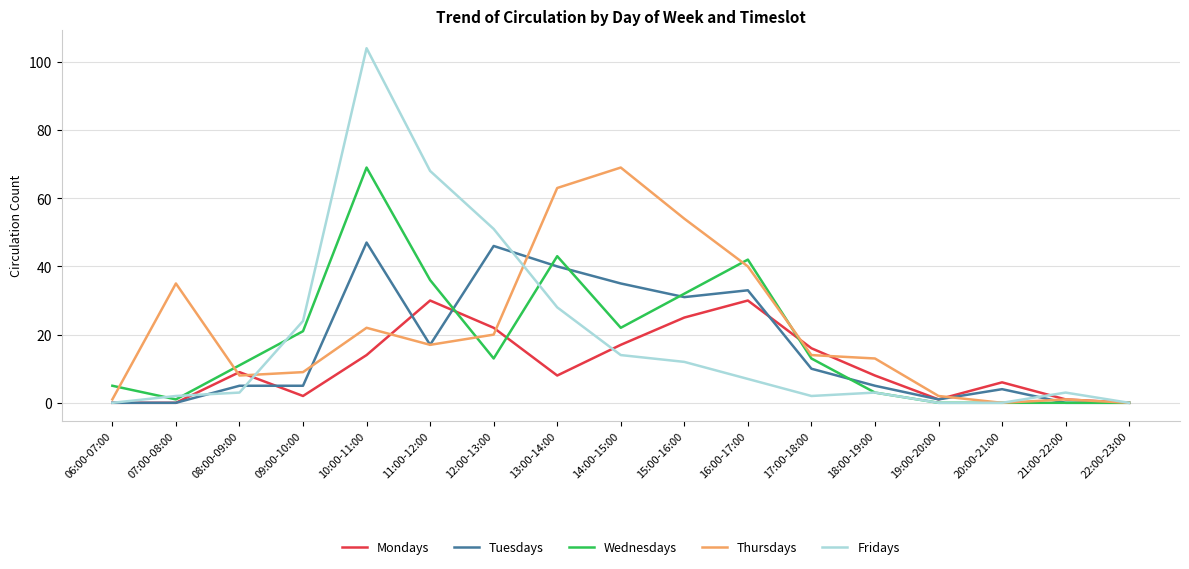

Reading left to right, transcribe all the data shown in this chart.

Mondays: 06:00-07:00=0	07:00-08:00=0	08:00-09:00=9	09:00-10:00=2	10:00-11:00=14	11:00-12:00=30	12:00-13:00=22	13:00-14:00=8	14:00-15:00=17	15:00-16:00=25	16:00-17:00=30	17:00-18:00=16	18:00-19:00=8	19:00-20:00=1	20:00-21:00=6	21:00-22:00=1	22:00-23:00=0
Tuesdays: 06:00-07:00=0	07:00-08:00=0	08:00-09:00=5	09:00-10:00=5	10:00-11:00=47	11:00-12:00=17	12:00-13:00=46	13:00-14:00=40	14:00-15:00=35	15:00-16:00=31	16:00-17:00=33	17:00-18:00=10	18:00-19:00=5	19:00-20:00=1	20:00-21:00=4	21:00-22:00=0	22:00-23:00=0
Wednesdays: 06:00-07:00=5	07:00-08:00=1	08:00-09:00=11	09:00-10:00=21	10:00-11:00=69	11:00-12:00=36	12:00-13:00=13	13:00-14:00=43	14:00-15:00=22	15:00-16:00=32	16:00-17:00=42	17:00-18:00=13	18:00-19:00=3	19:00-20:00=0	20:00-21:00=0	21:00-22:00=0	22:00-23:00=0
Thursdays: 06:00-07:00=1	07:00-08:00=35	08:00-09:00=8	09:00-10:00=9	10:00-11:00=22	11:00-12:00=17	12:00-13:00=20	13:00-14:00=63	14:00-15:00=69	15:00-16:00=54	16:00-17:00=40	17:00-18:00=14	18:00-19:00=13	19:00-20:00=2	20:00-21:00=0	21:00-22:00=1	22:00-23:00=0
Fridays: 06:00-07:00=0	07:00-08:00=2	08:00-09:00=3	09:00-10:00=24	10:00-11:00=104	11:00-12:00=68	12:00-13:00=51	13:00-14:00=28	14:00-15:00=14	15:00-16:00=12	16:00-17:00=7	17:00-18:00=2	18:00-19:00=3	19:00-20:00=0	20:00-21:00=0	21:00-22:00=3	22:00-23:00=0